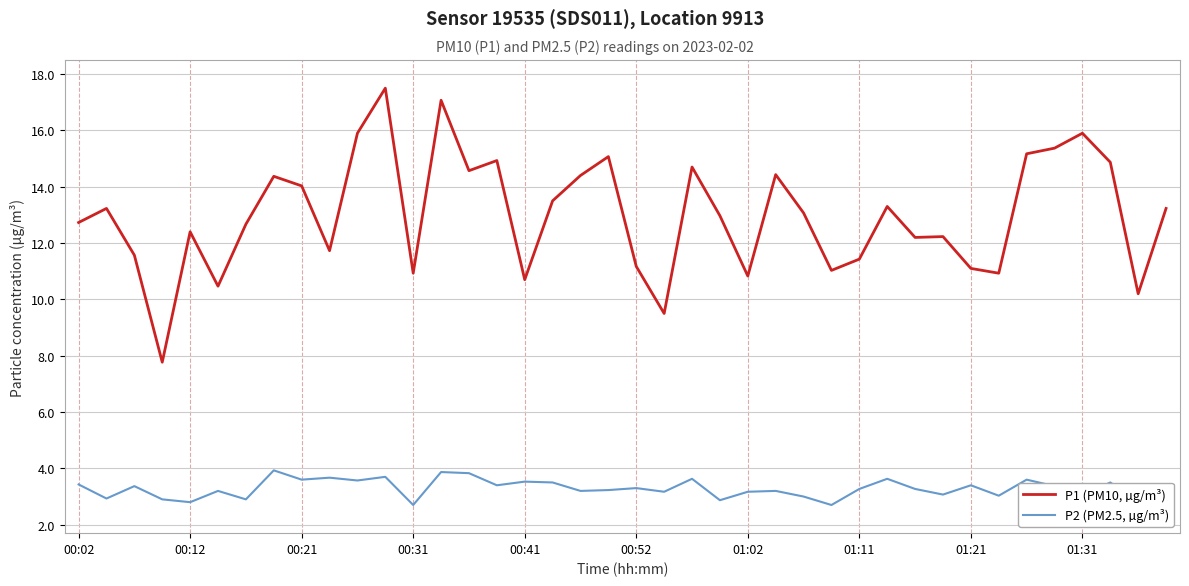

What is the difference between the maximum and minimum values in the P2 (PM2.5, µg/m³) series?

1.2